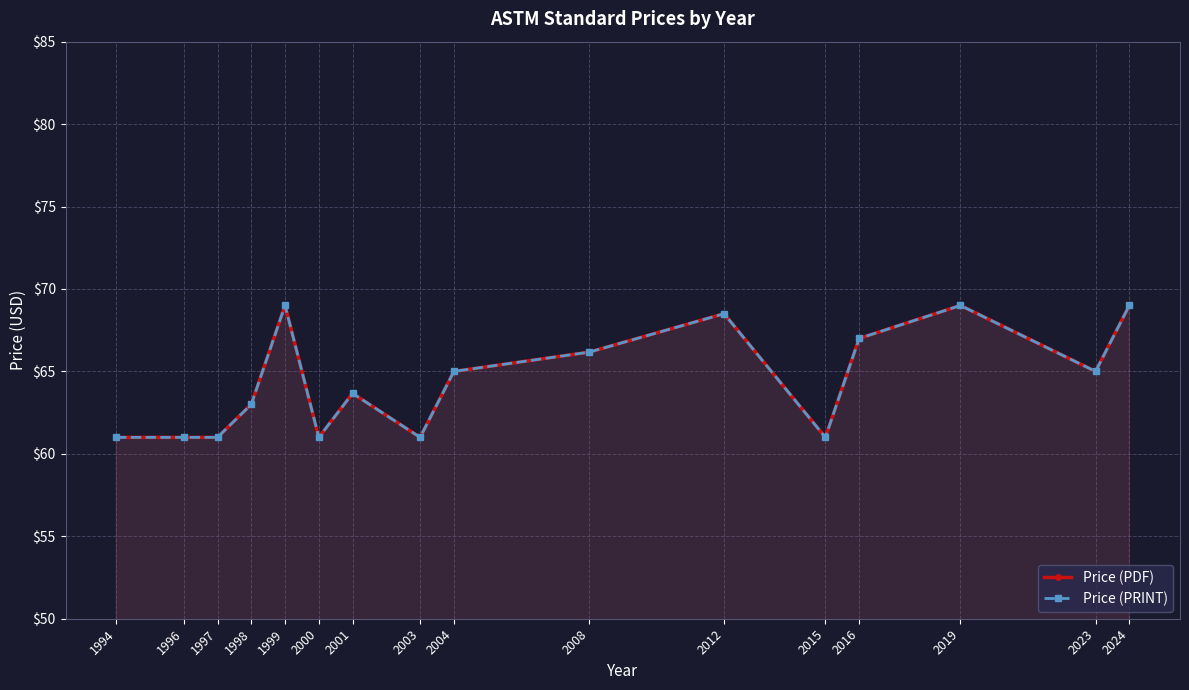

Rank the series by their maximum value, from lowest to highest.

Price (PDF), Price (PRINT)